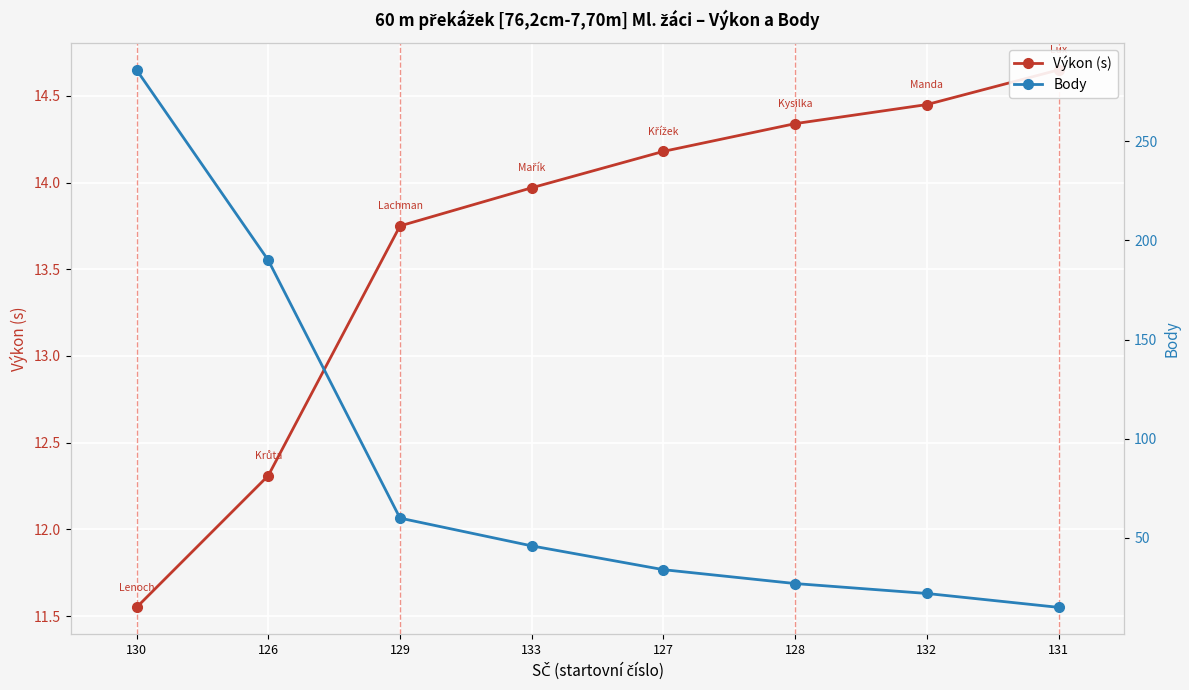

At how many categories does at least one series exceed 146?

2